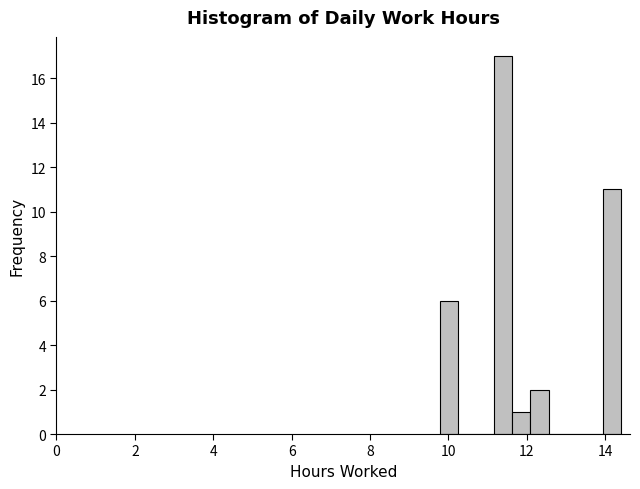

Read against the x-axis, roughly where is the centre of the tallest bar?

11.4